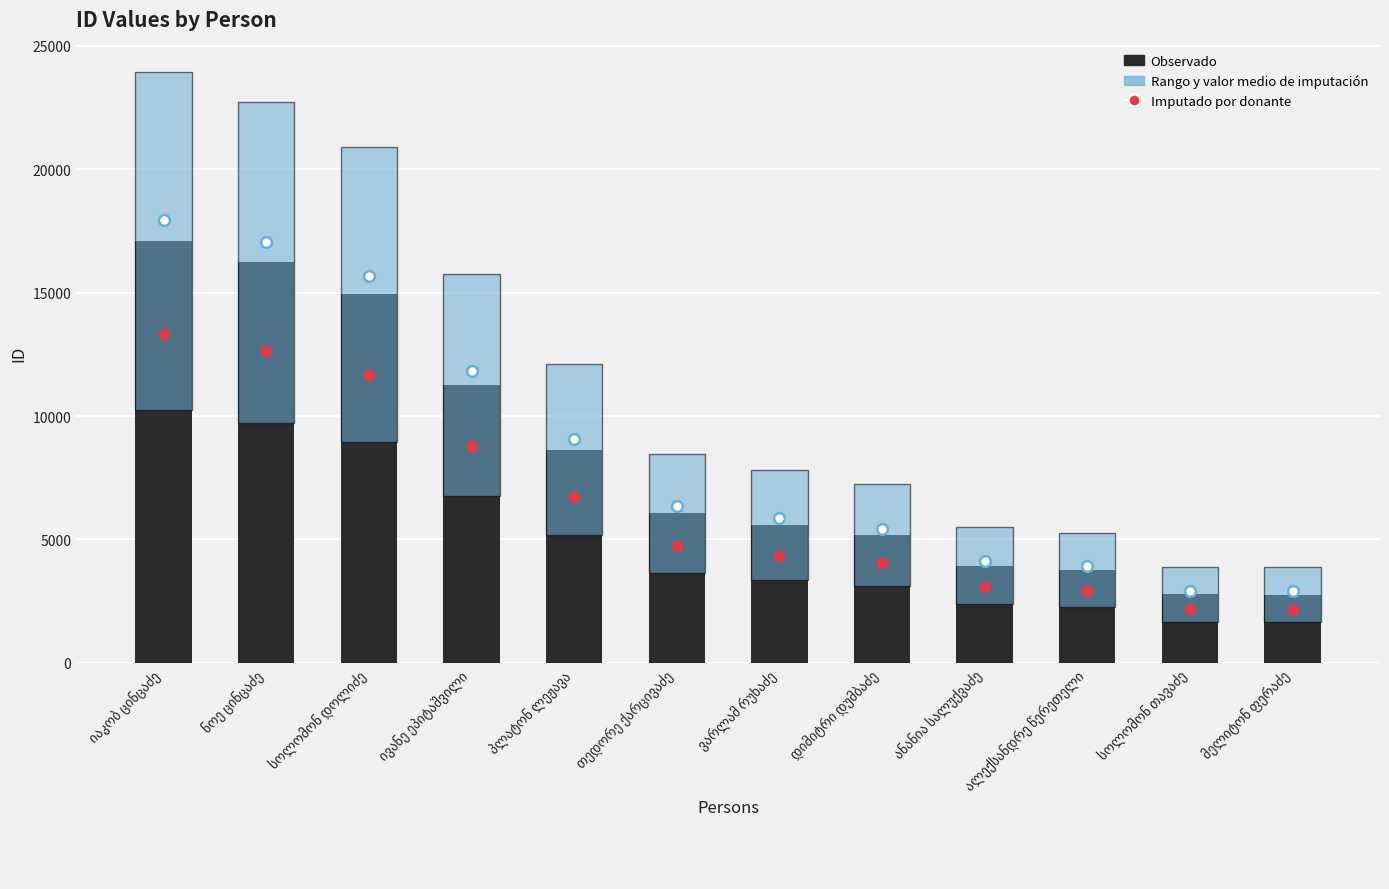

At which category is the sum across all series the highest?

იაკობ ცინცაძე